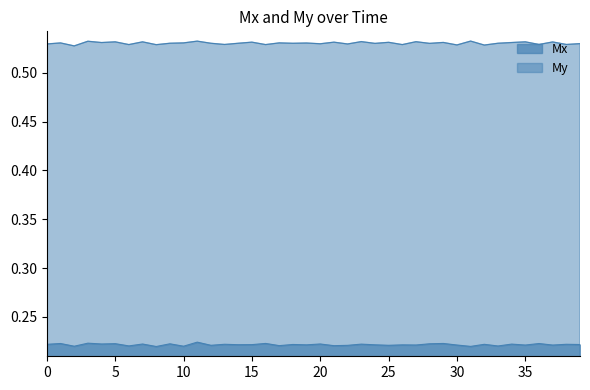

True or false: Mx and My intersect in this chart.

False